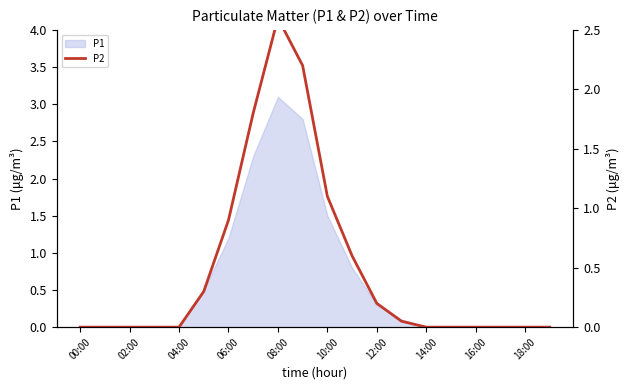

True or false: there are more than 2 points higher than both neighbors.

False